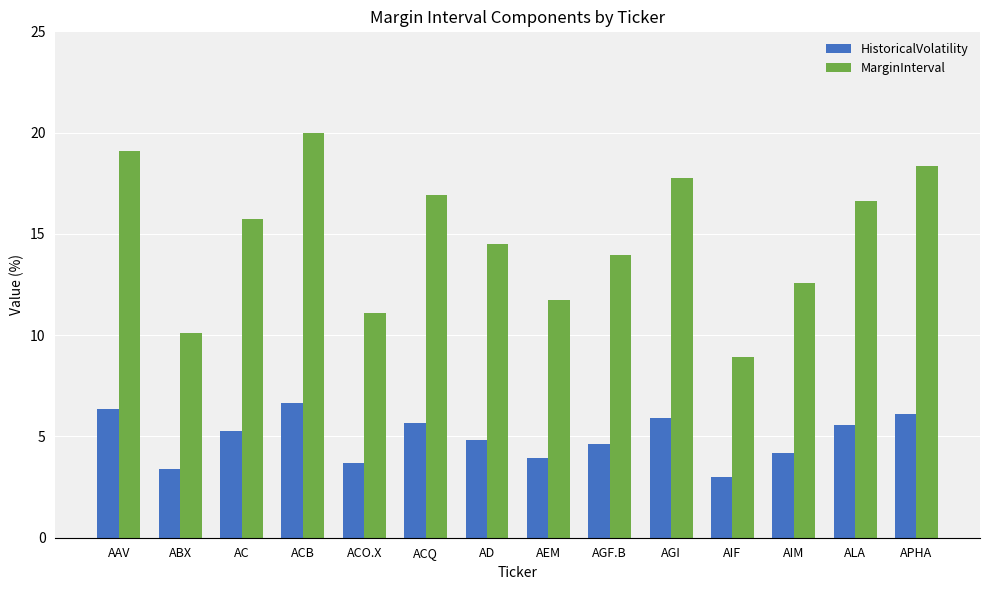

How many series are shown in this chart?

2